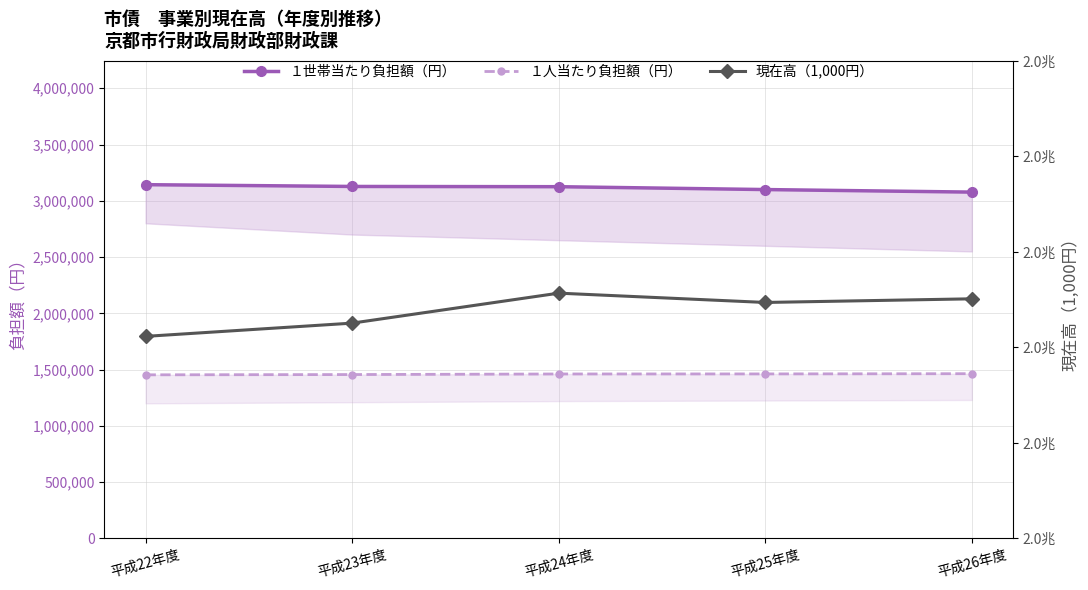

What are all the series names shown in the legend?

１世帯当たり負担額（円）, １人当たり負担額（円）, 現在高（1,000円）